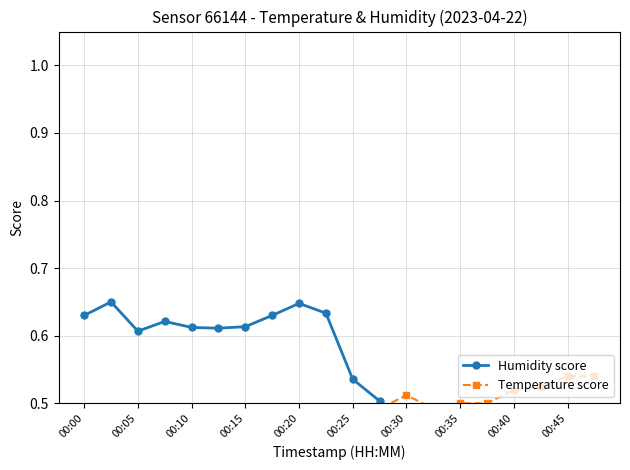

How many intersections are there between Temperature score and Humidity score?

1